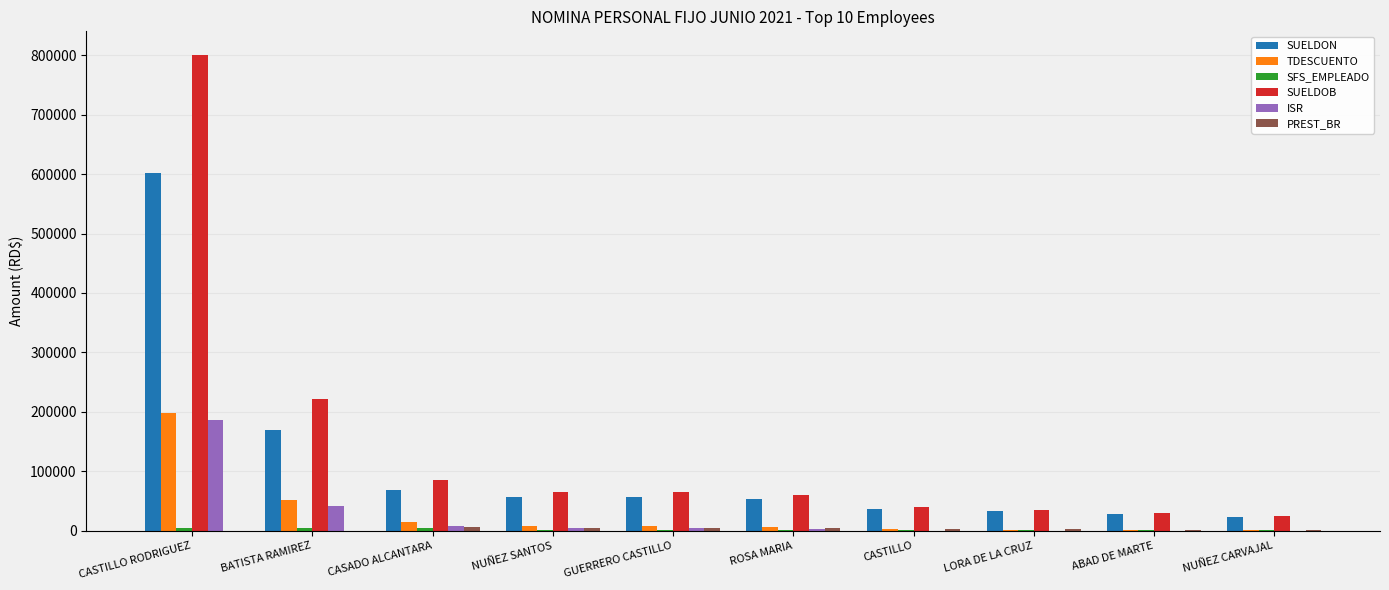

What is the sum of all SUELDOB values?

1427300.0